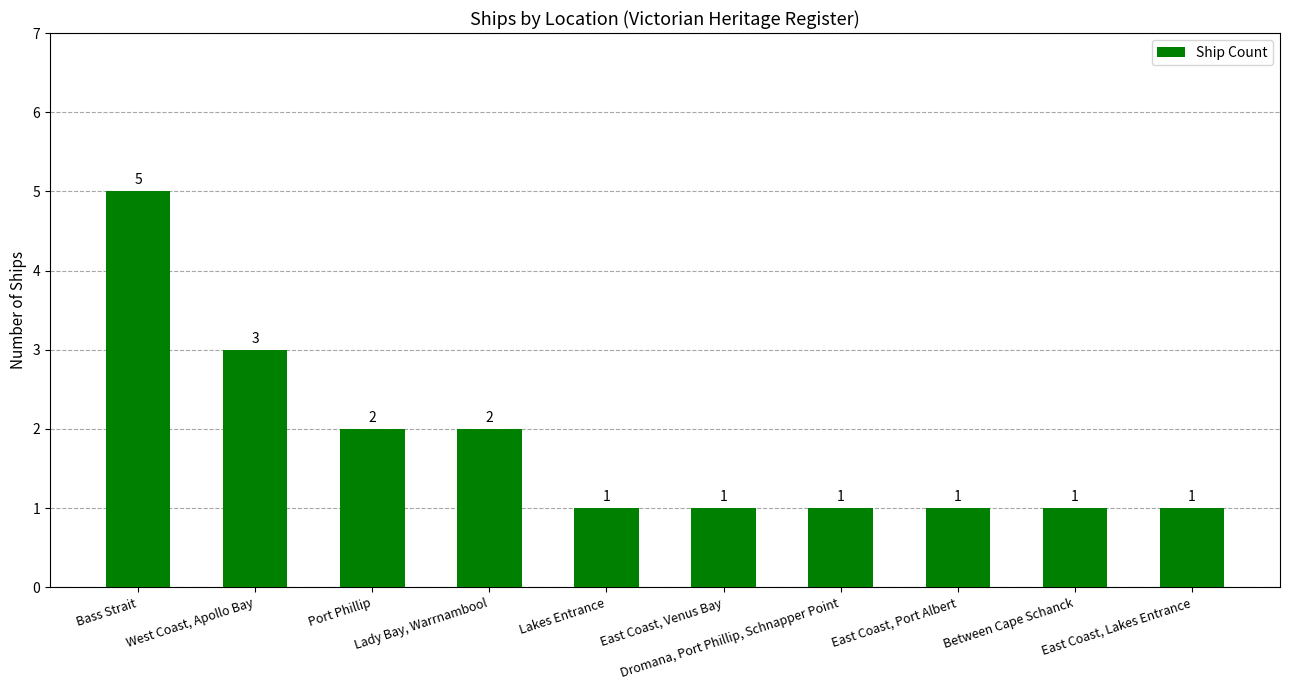

What is the maximum value shown in the chart?

5